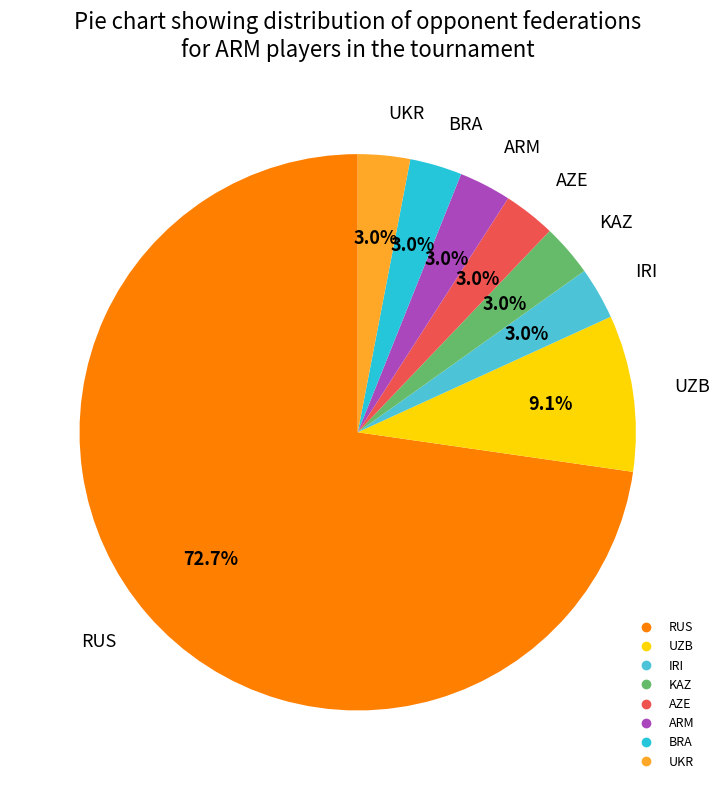

Which category has the biggest portion of the pie?

RUS